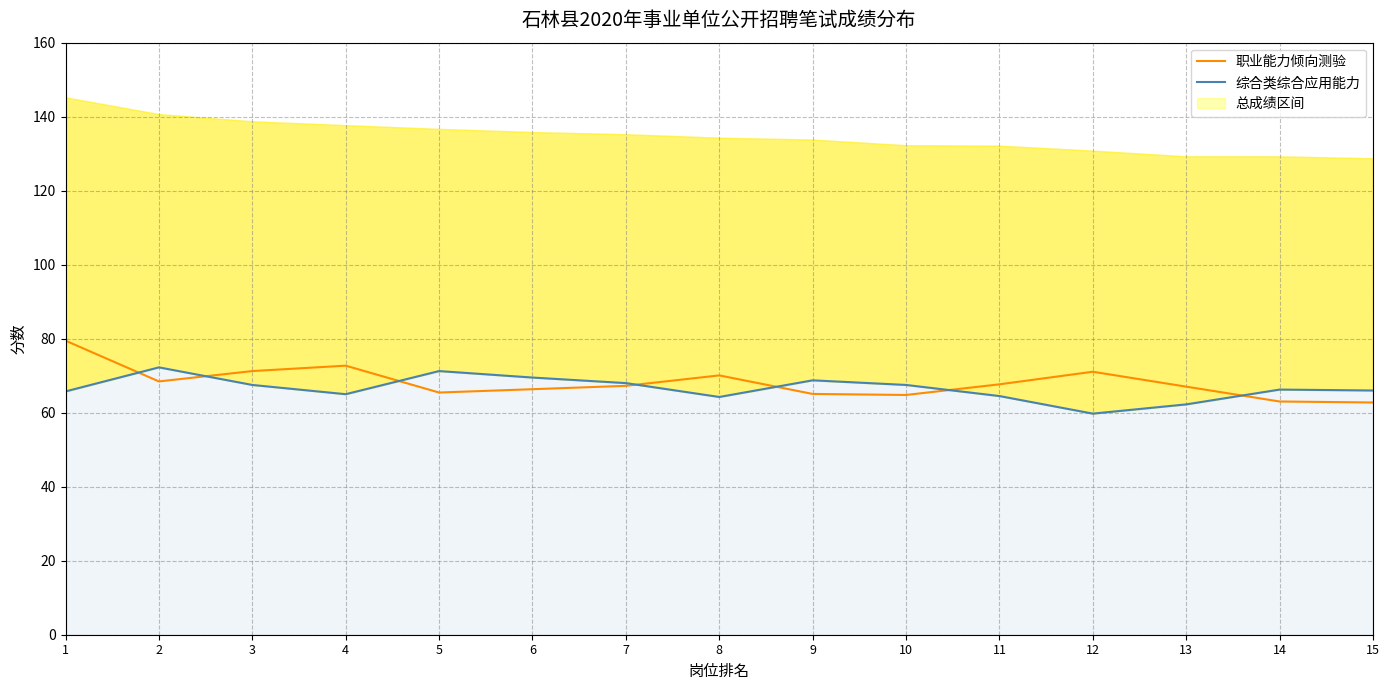

Is it true that 职业能力倾向测验 equals 68.5 at 2?

True